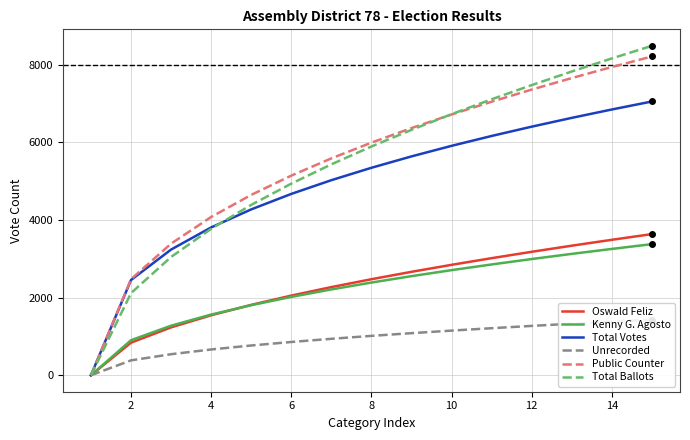

What is the highest value of the Public Counter series?

8216.0